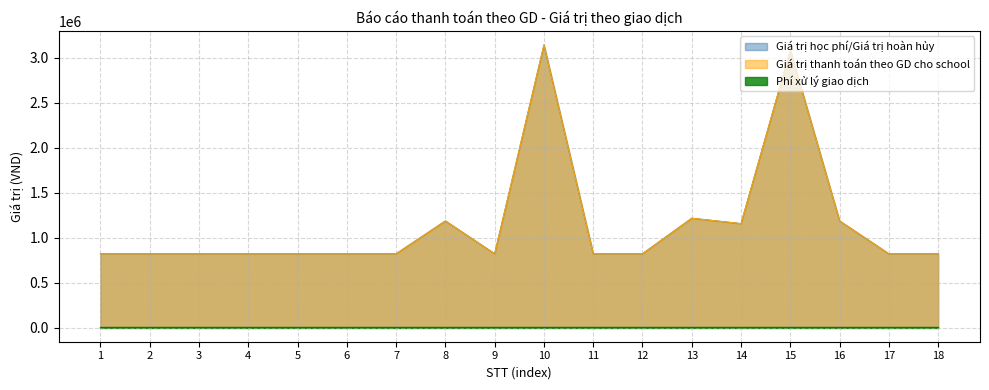

Is it true that Giá trị học phí/Giá trị hoàn hủy equals 1185000 at 16?

True